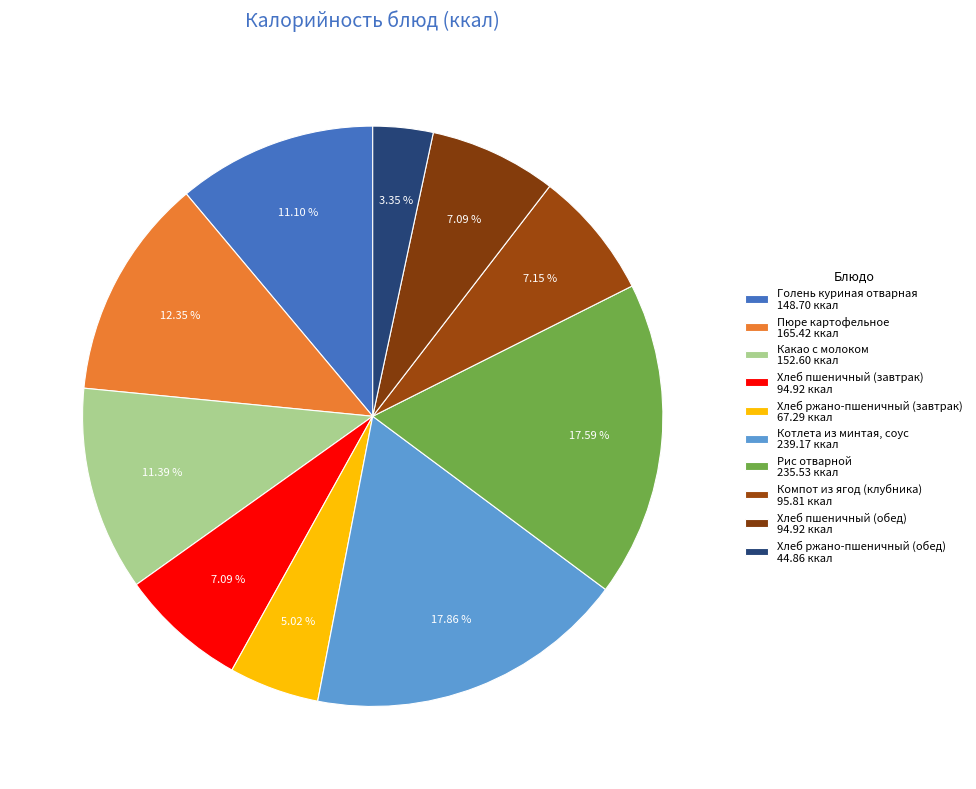

Combined, do Хлеб ржано-пшеничный (завтрак) and Хлеб ржано-пшеничный (обед) account for over 50%?

No